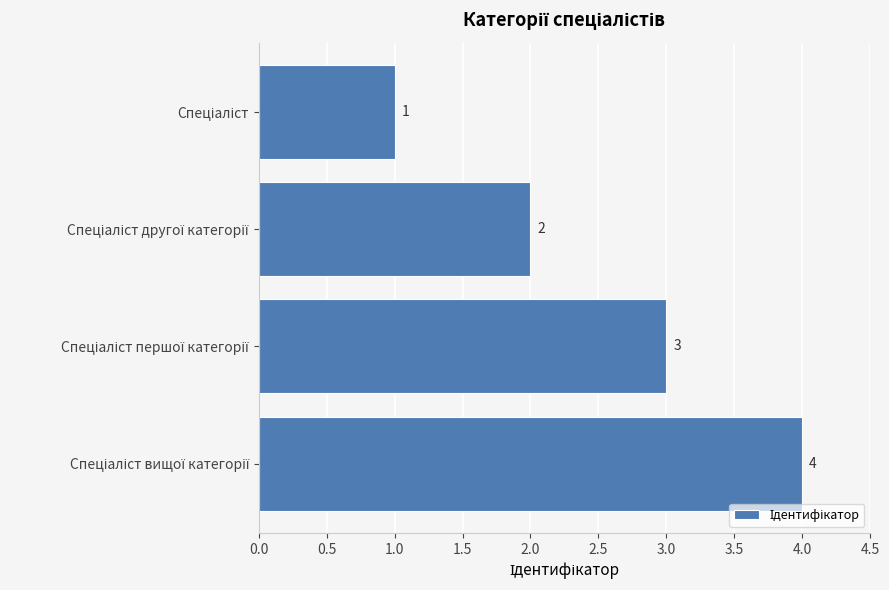

What is the value of the 2nd bar from the top?

2